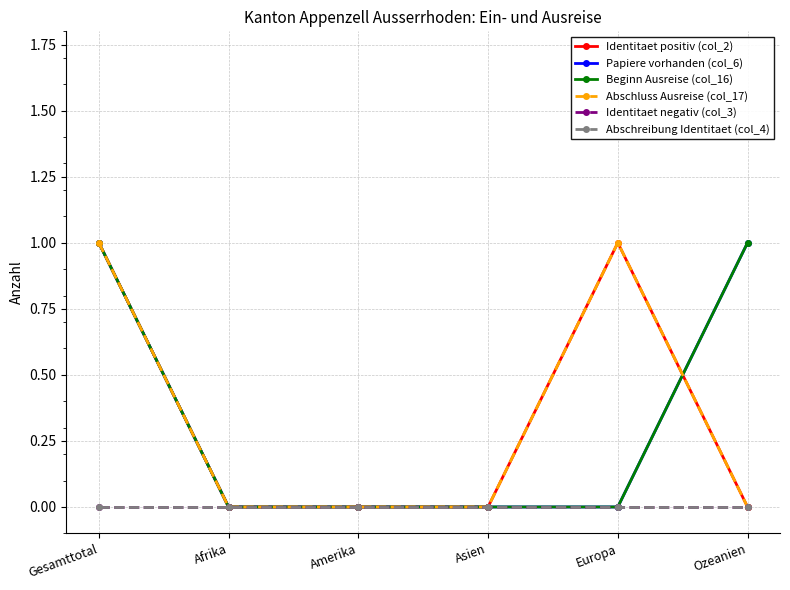

What is the maximum value for Identitaet positiv (col_2)?

1